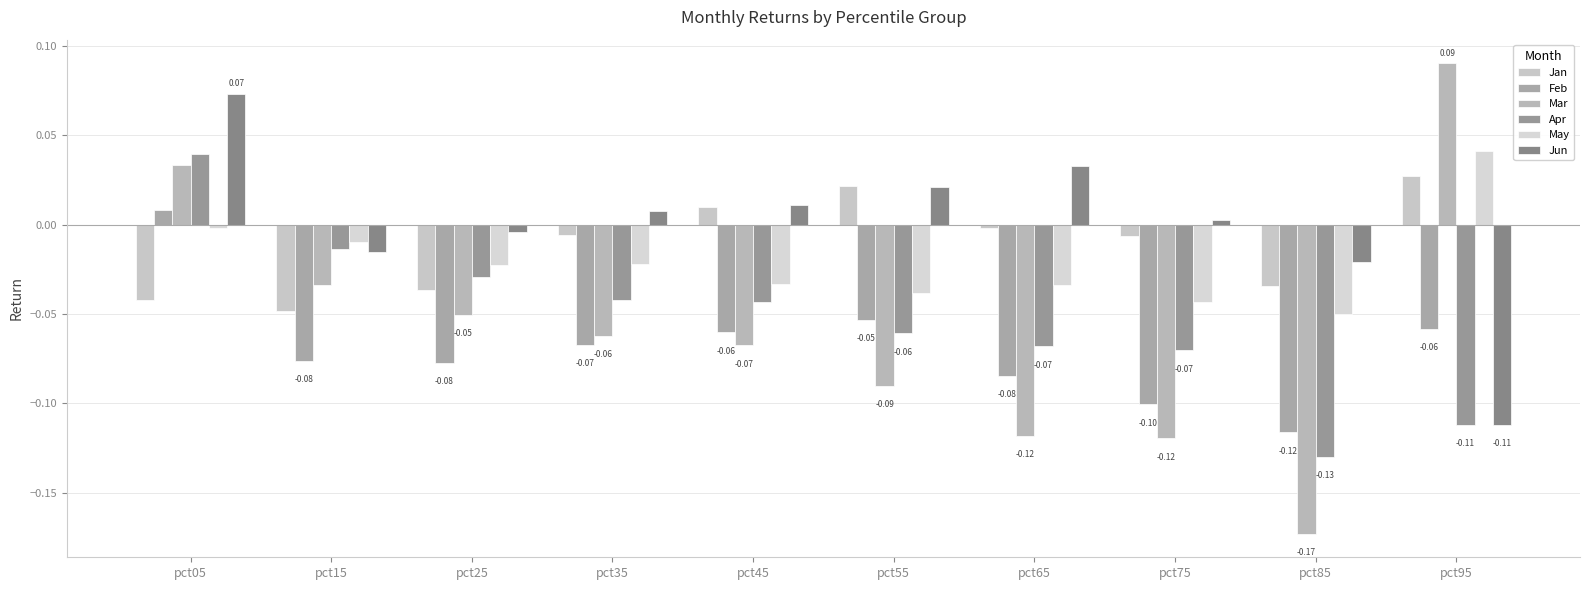

Which series changed the most between pct15 and pct35?

Jan